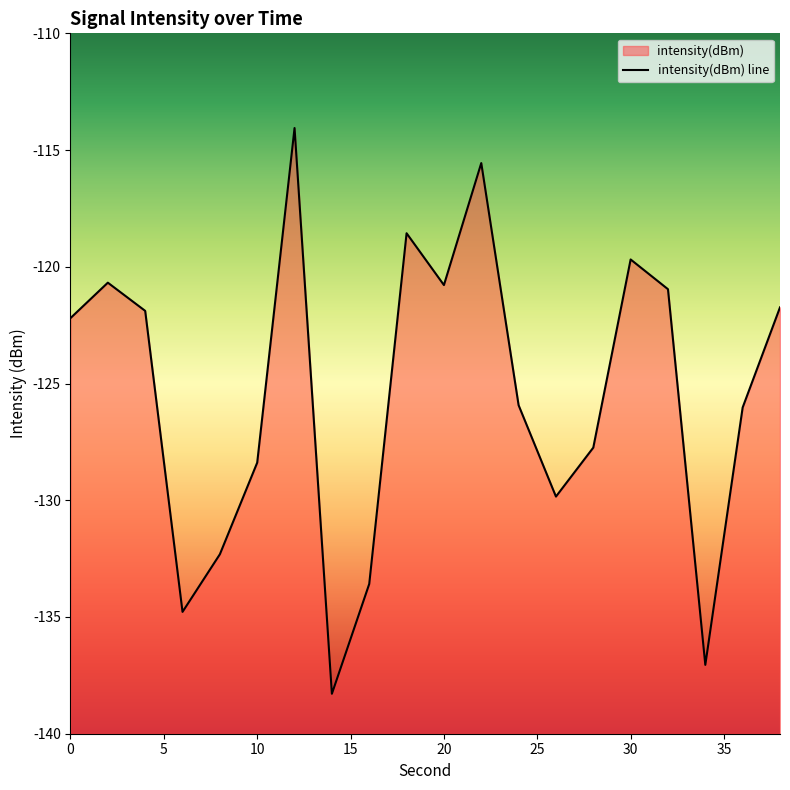

What is the greatest value displayed?

-114.1